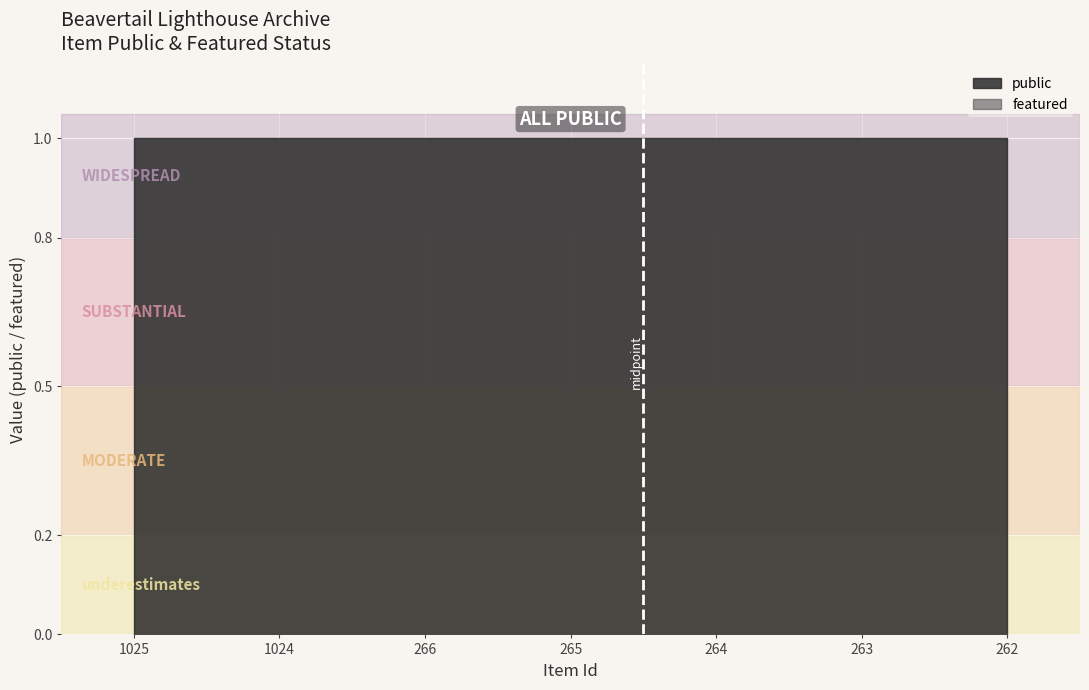

True or false: public and featured intersect in this chart.

False